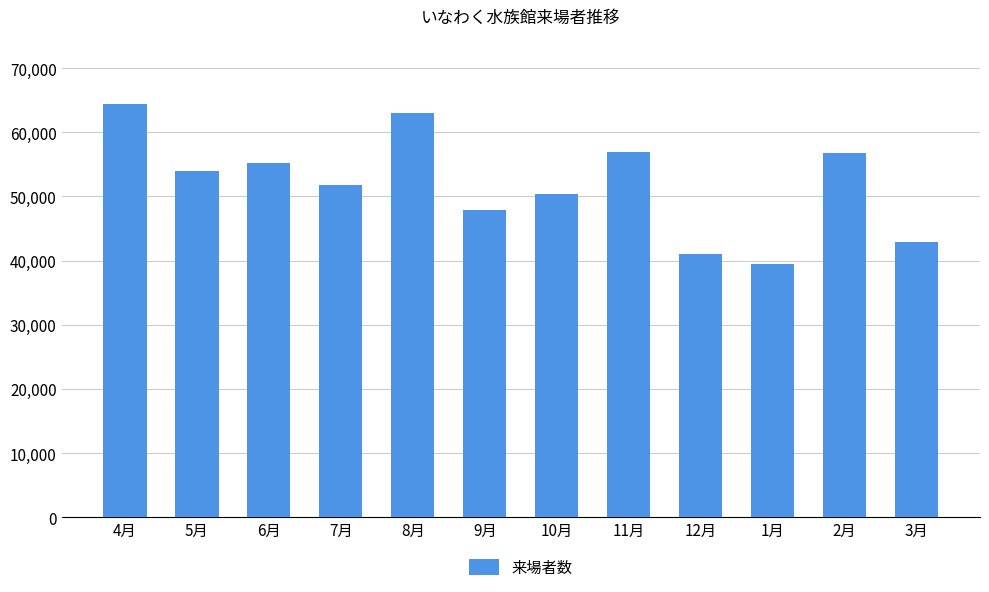

What is the approximate value at 1月, to the nearest 10?

39530